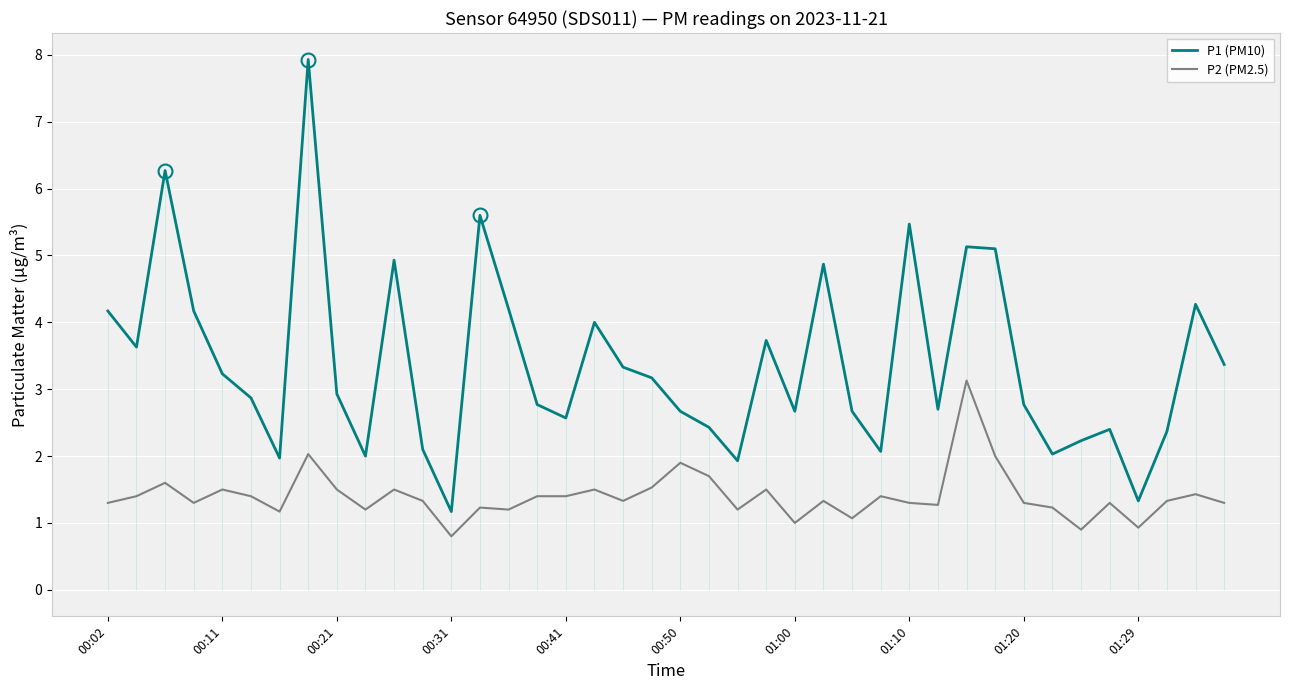

The value of P2 (PM2.5) at 00:11 is 1.5. True or false?

True